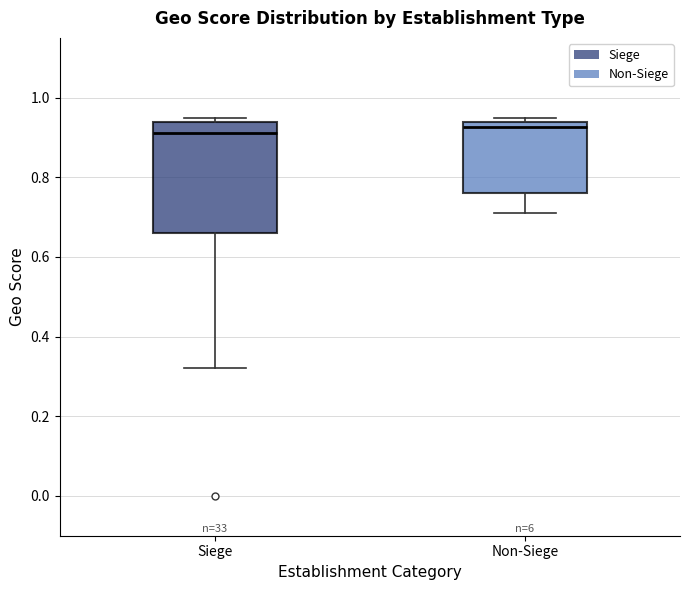

Reading left to right, transcribe this box plot: for each box, give where its median line is, the range the box spans, and where its two whiskers end, as read against the y-axis. The values are not printed on the chart, so give them approximately, as read against the axis.

Siege: median 0.92, box 0.66 to 0.94, whiskers 0.32 to 0.96
Non-Siege: median 0.92, box 0.76 to 0.94, whiskers 0.72 to 0.96